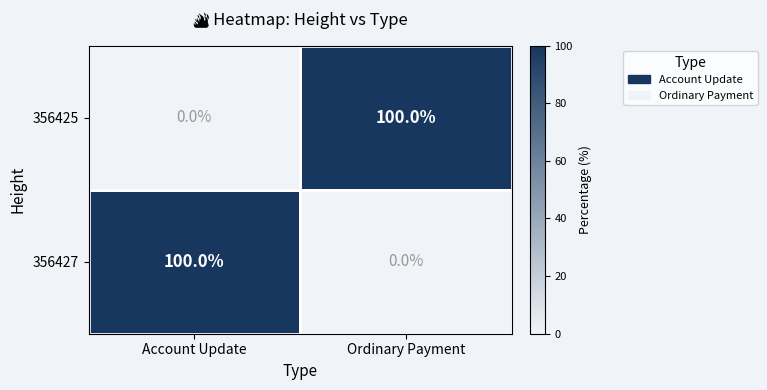

What is the total value across all series at Account Update?

100